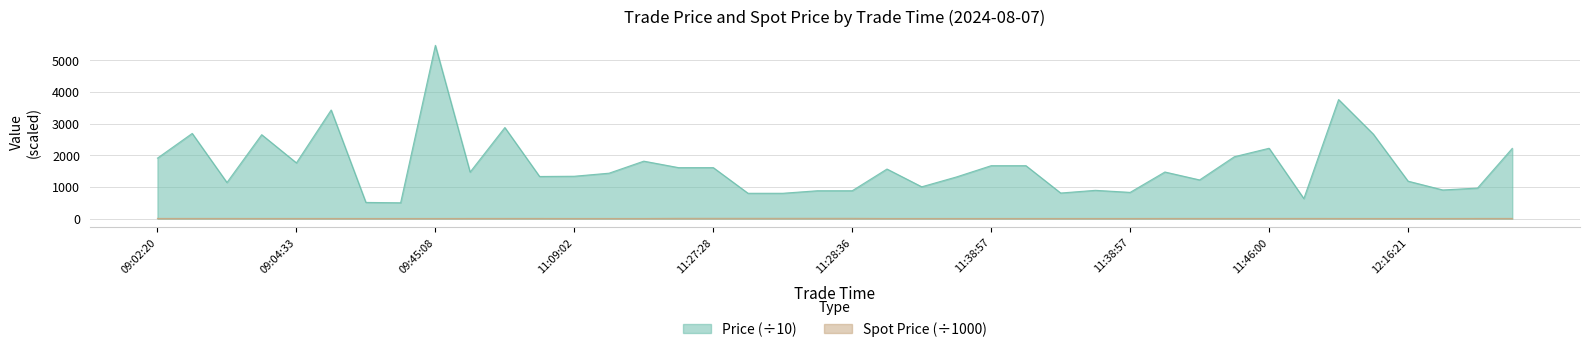

What is the difference between the maximum and minimum values in the Price series?

4972.0